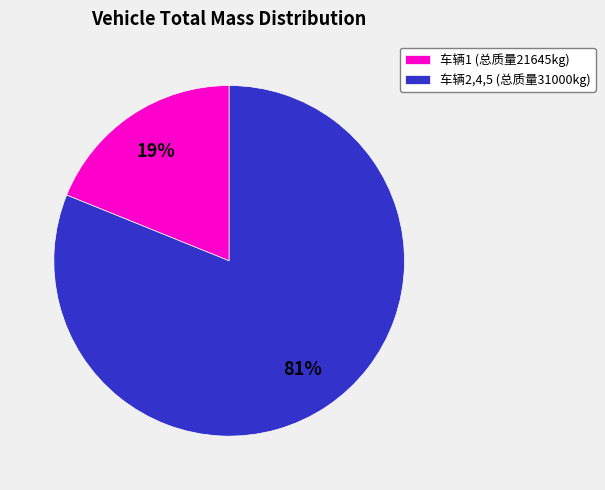

To the nearest percent, what is the difference between the 车辆1 (总质量21645kg) and 车辆2,4,5 (总质量31000kg) slice percentages?

62%